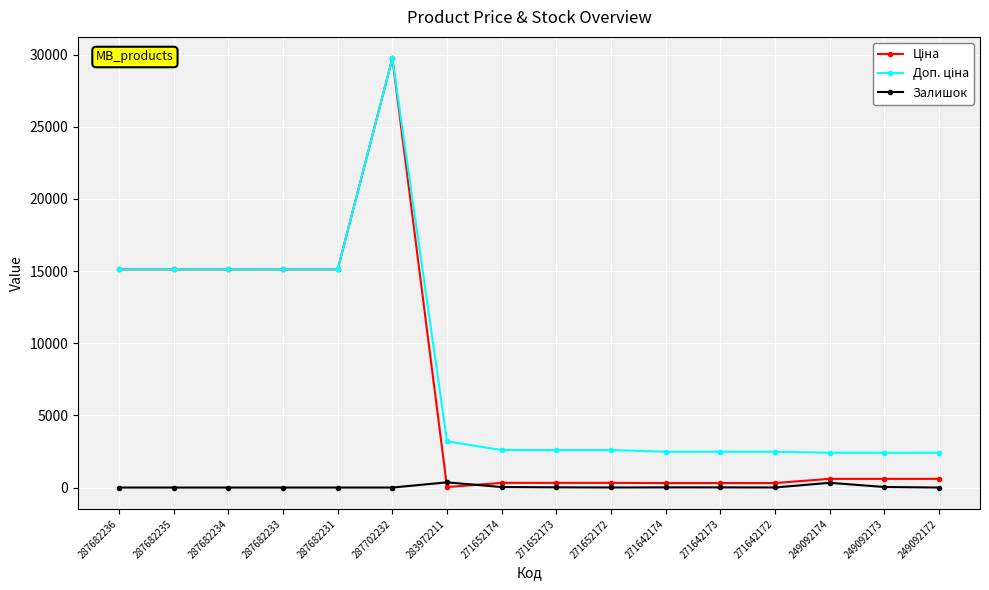

True or false: Залишок has a value of 0.0 at 287682233.

True